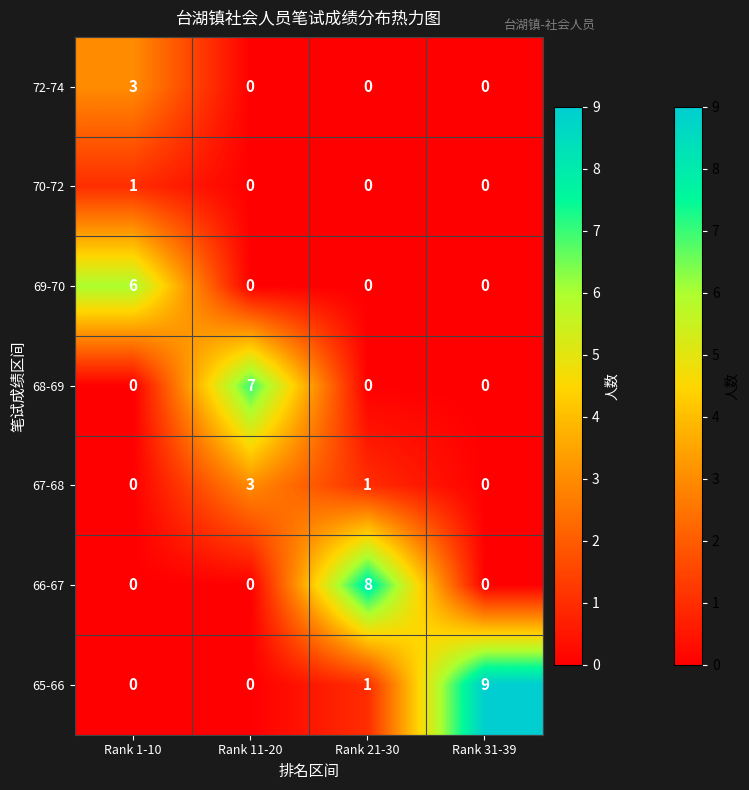

Reading left to right, list all the values displayed in this chart.

72-74: 3	0	0	0
70-72: 1	0	0	0
69-70: 6	0	0	0
68-69: 0	7	0	0
67-68: 0	3	1	0
66-67: 0	0	8	0
65-66: 0	0	1	9